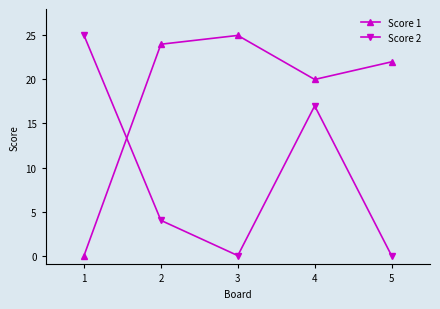

True or false: Score 1 has more than 0 interior local peaks.

True